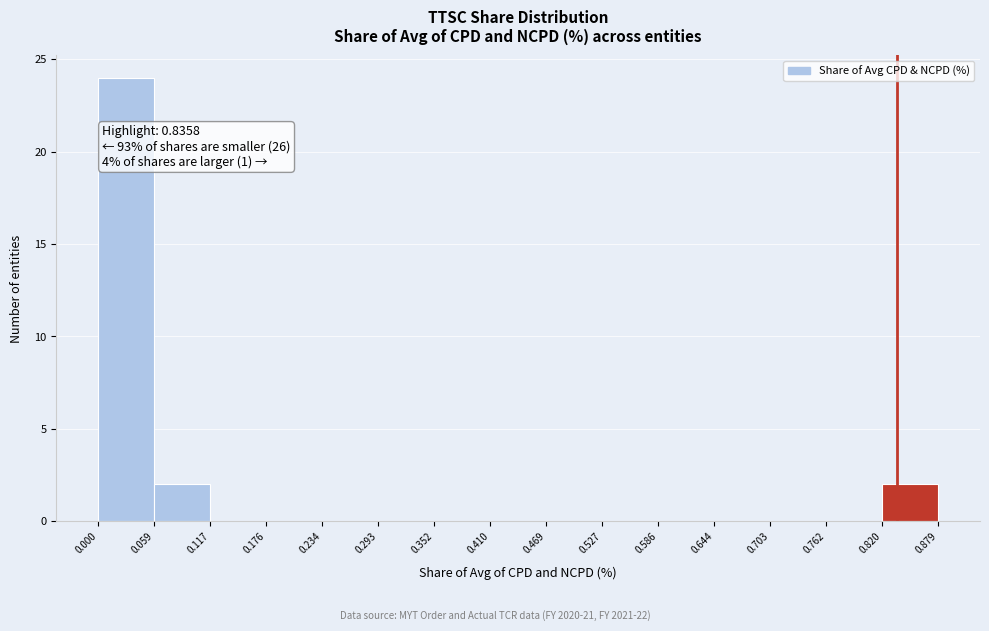

Over which range of the x-axis is the bar tallest?

0.000 to 0.059